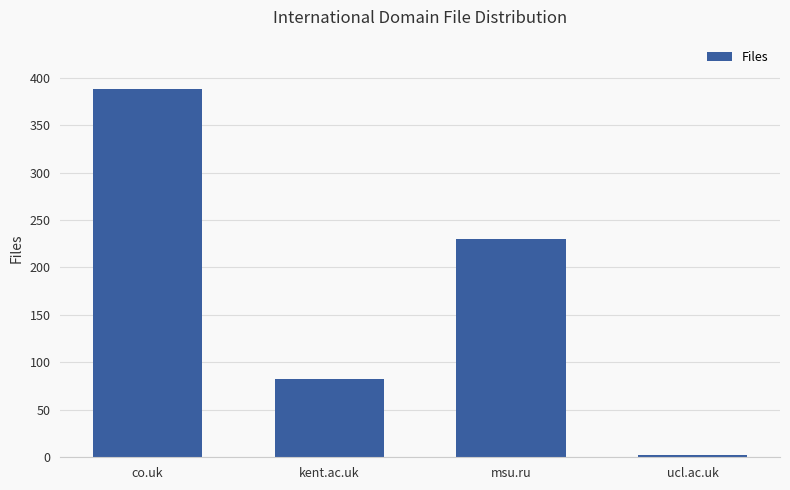

At which label is the value closest to 195?

msu.ru